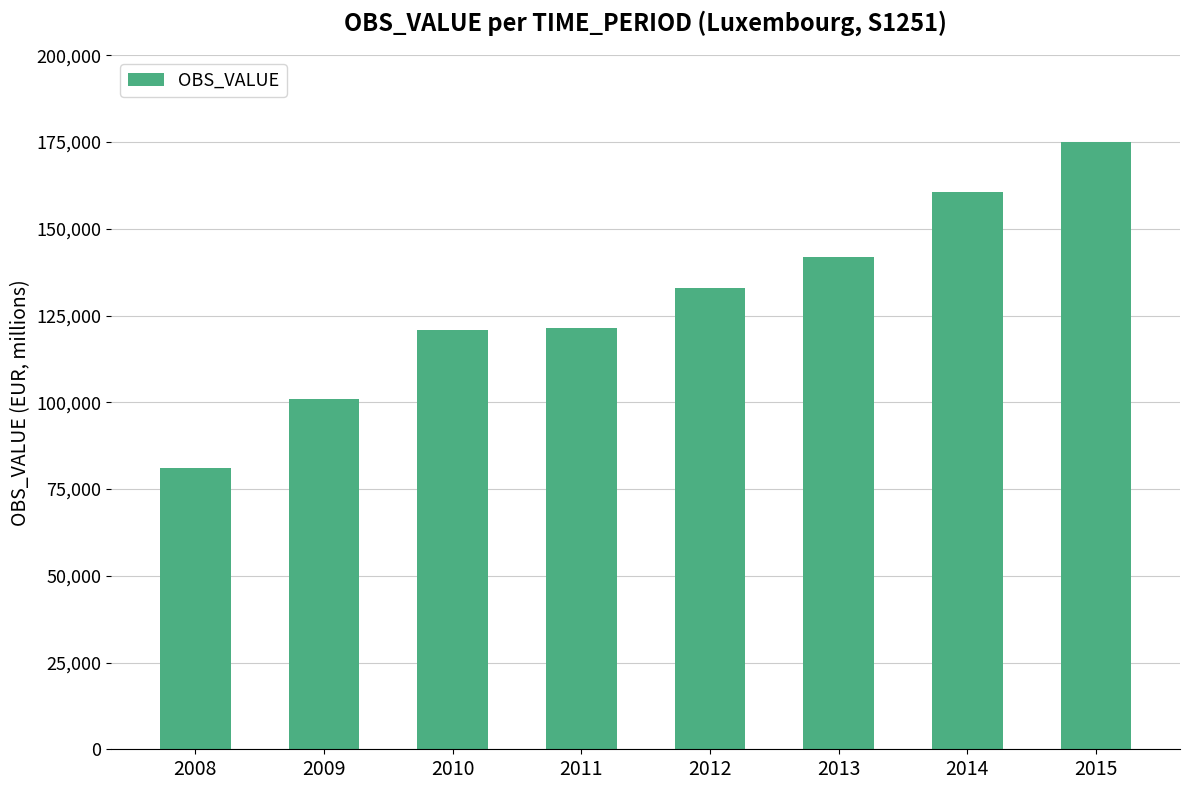

What is the value of the 7th bar from the left?

160554.3